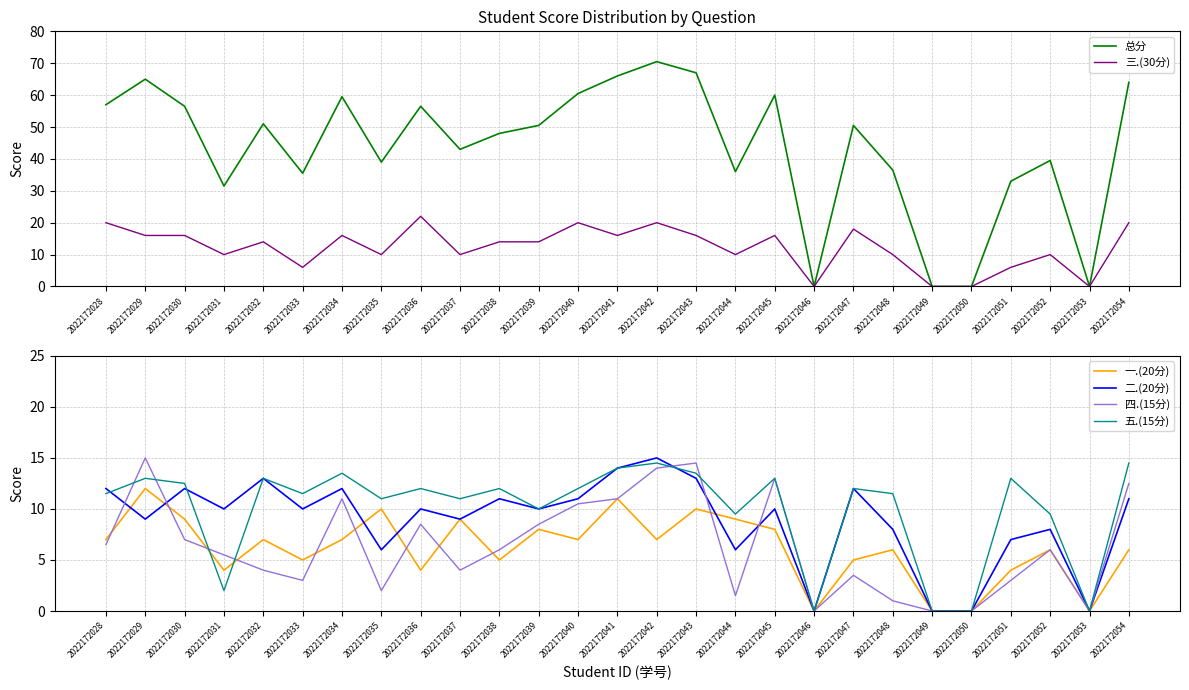

Reading left to right, what are all the values shown in this chart?

总分: 57.0	65.0	56.5	31.5	51.0	35.5	59.5	39.0	56.5	43.0	48.0	50.5	60.5	66.0	70.5	67.0	36.0	60.0	0.0	50.5	36.5	0.0	0.0	33.0	39.5	0.0	64.0
三.(30分): 20.0	16.0	16.0	10.0	14.0	6.0	16.0	10.0	22.0	10.0	14.0	14.0	20.0	16.0	20.0	16.0	10.0	16.0	0.0	18.0	10.0	0.0	0.0	6.0	10.0	0.0	20.0
一.(20分): 7.0	12.0	9.0	4.0	7.0	5.0	7.0	10.0	4.0	9.0	5.0	8.0	7.0	11.0	7.0	10.0	9.0	8.0	0.0	5.0	6.0	0.0	0.0	4.0	6.0	0.0	6.0
二.(20分): 12.0	9.0	12.0	10.0	13.0	10.0	12.0	6.0	10.0	9.0	11.0	10.0	11.0	14.0	15.0	13.0	6.0	10.0	0.0	12.0	8.0	0.0	0.0	7.0	8.0	0.0	11.0
四.(15分): 6.5	15.0	7.0	5.5	4.0	3.0	11.0	2.0	8.5	4.0	6.0	8.5	10.5	11.0	14.0	14.5	1.5	13.0	0.0	3.5	1.0	0.0	0.0	3.0	6.0	0.0	12.5
五.(15分): 11.5	13.0	12.5	2.0	13.0	11.5	13.5	11.0	12.0	11.0	12.0	10.0	12.0	14.0	14.5	13.5	9.5	13.0	0.0	12.0	11.5	0.0	0.0	13.0	9.5	0.0	14.5